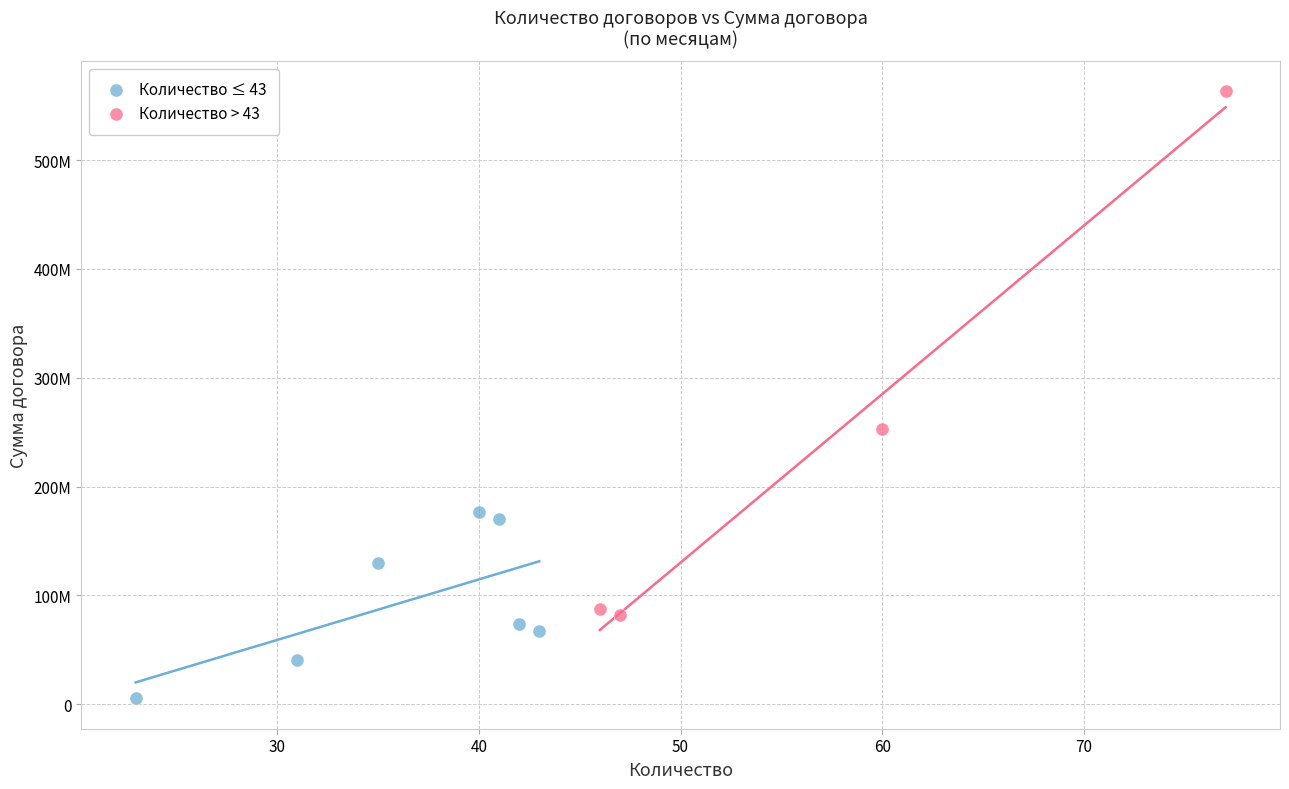

Which series has the widest spread of Y values?

Количество > 43